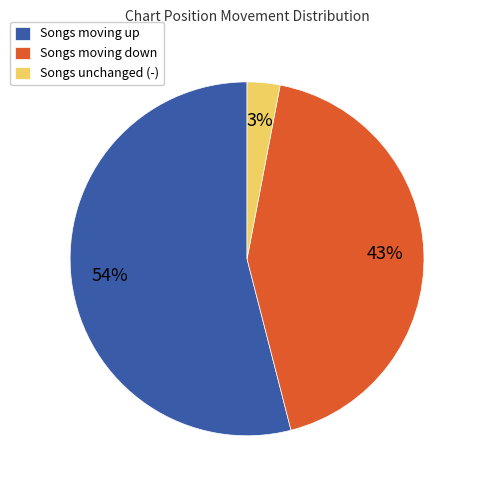

How many slices are in this pie chart?

3